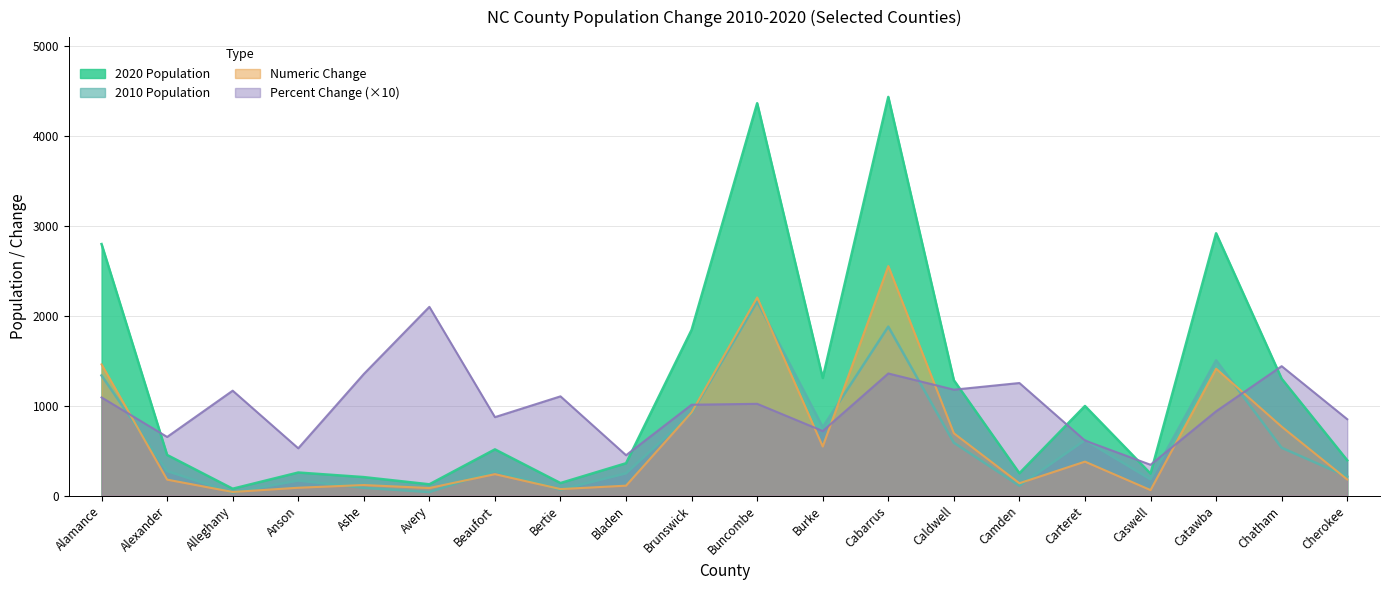

At which label does 2010 Population first exceed 275?

Alamance